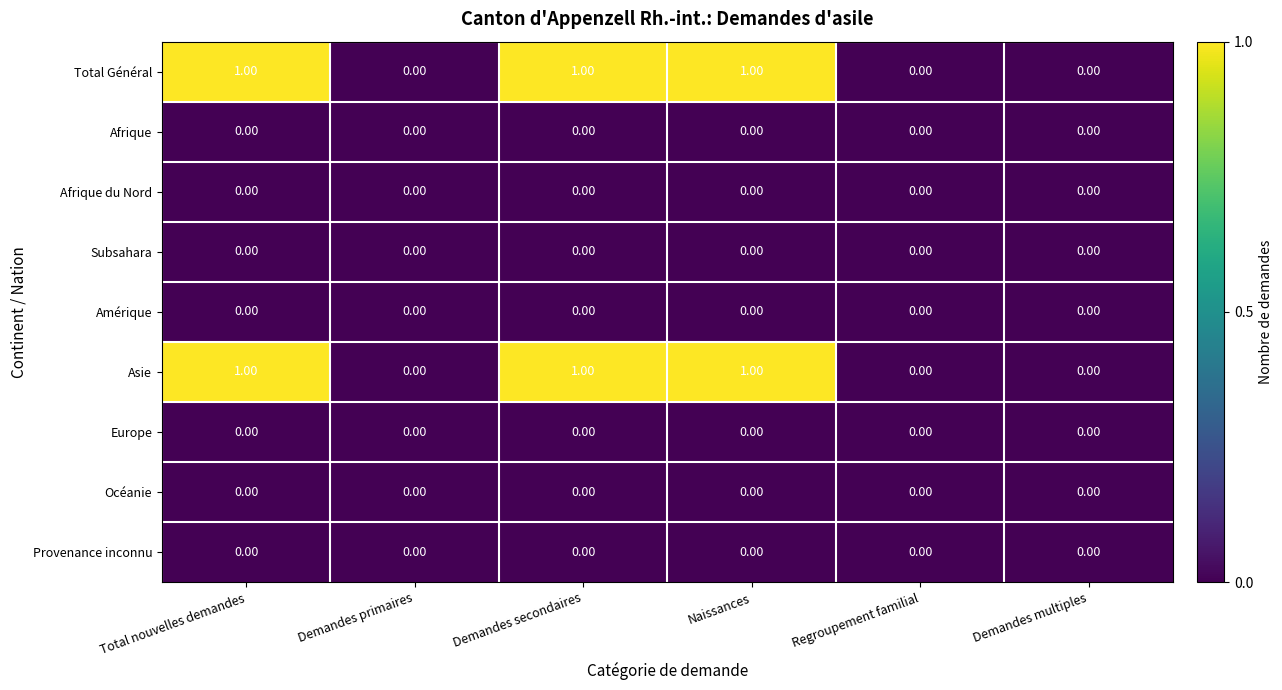

Is the value of Total Général at Total nouvelles demandes greater than the value of Provenance inconnu at Naissances?

Yes